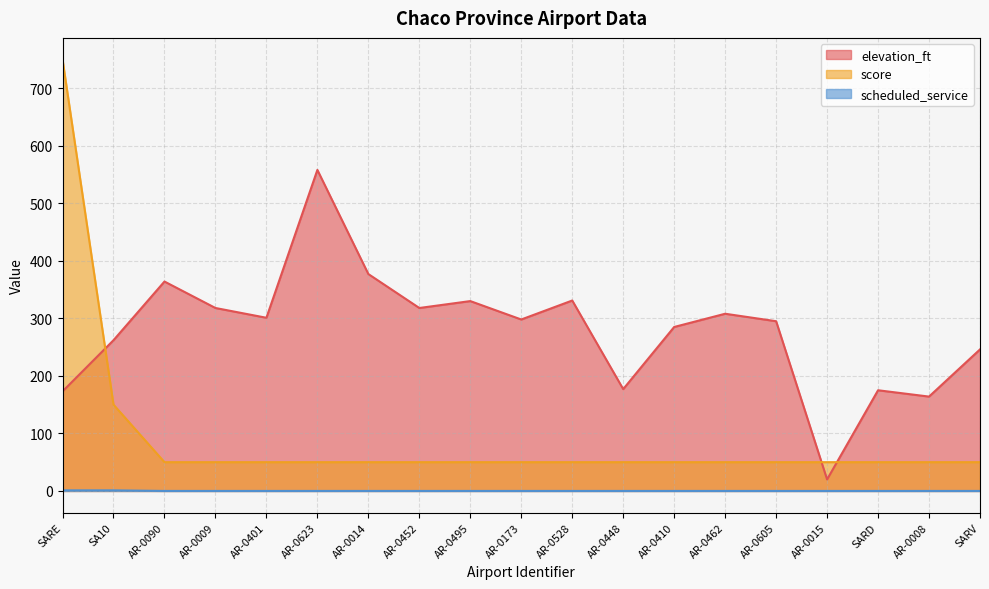

True or false: scheduled_service and score cross at least once.

False